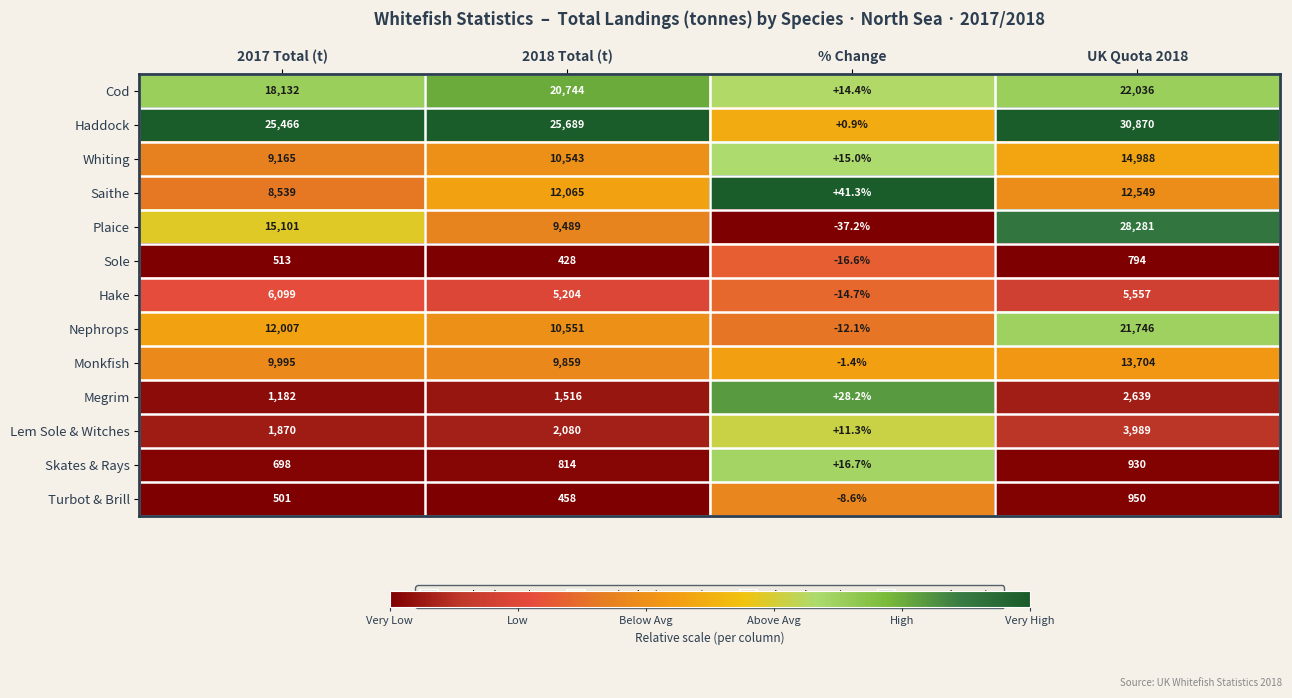

The Haddock series shows 16436.4 at 2017 Total (t). True or false?

False